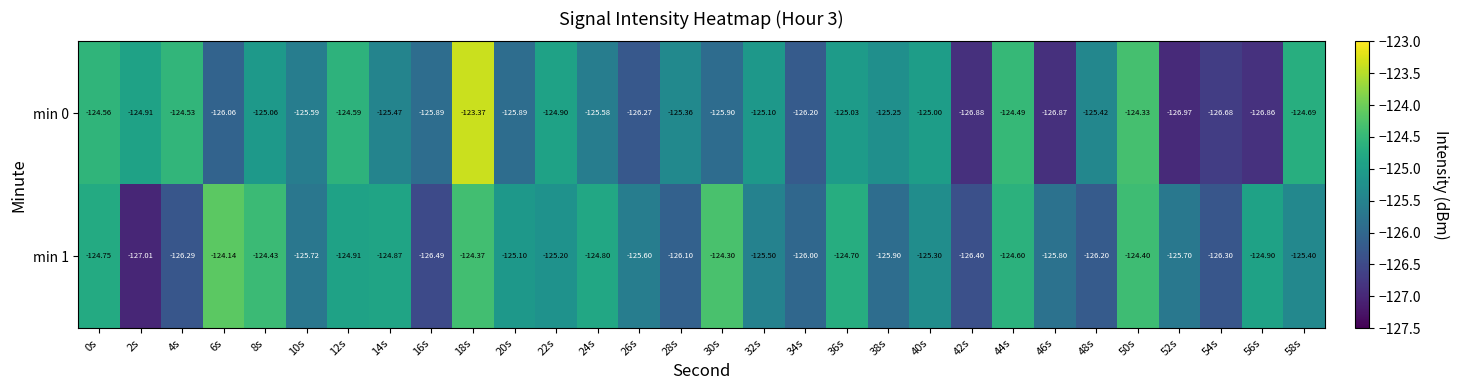

Is the value of min 0 at 46s greater than the value of min 1 at 14s?

No